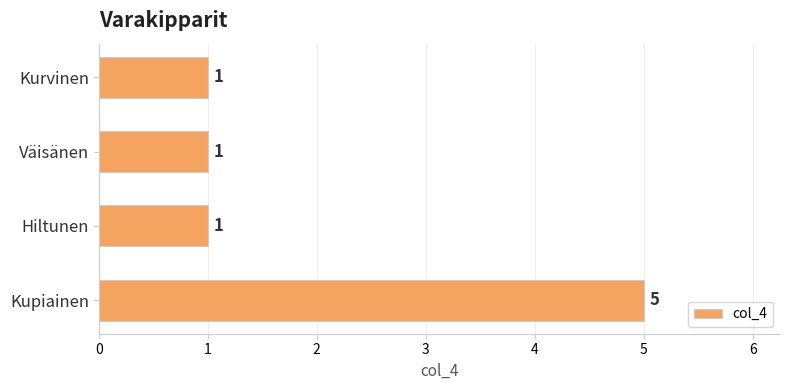

Does the chart contain stacked bars?

No